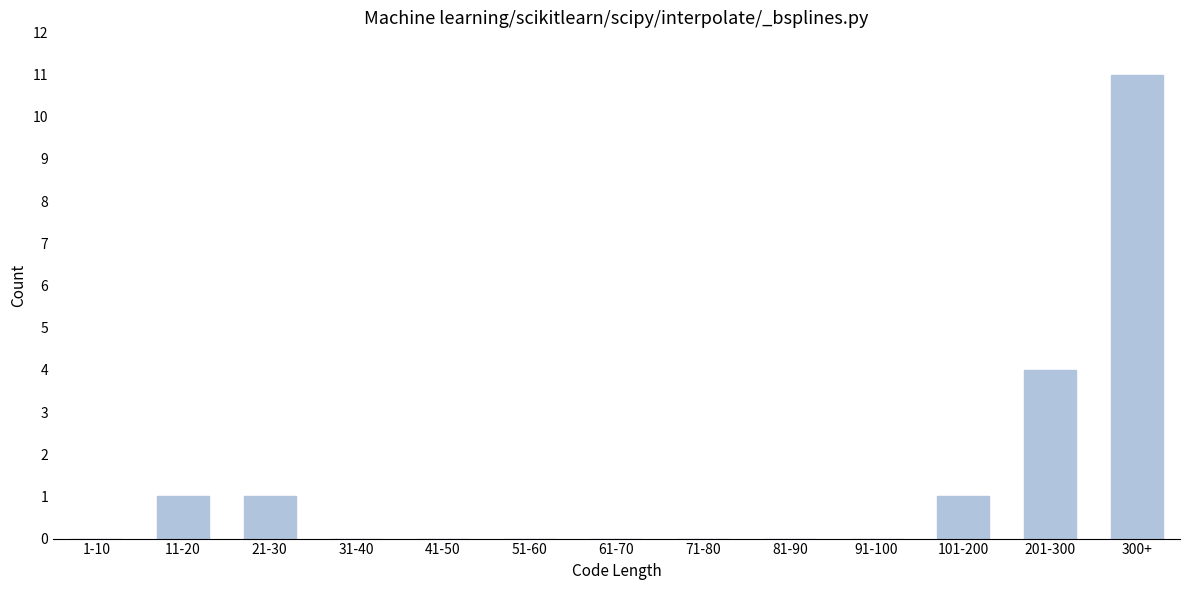

Reading left to right, what are all the values shown in this chart?

1-10=0	11-20=1	21-30=1	31-40=0	41-50=0	51-60=0	61-70=0	71-80=0	81-90=0	91-100=0	101-200=1	201-300=4	300+=11